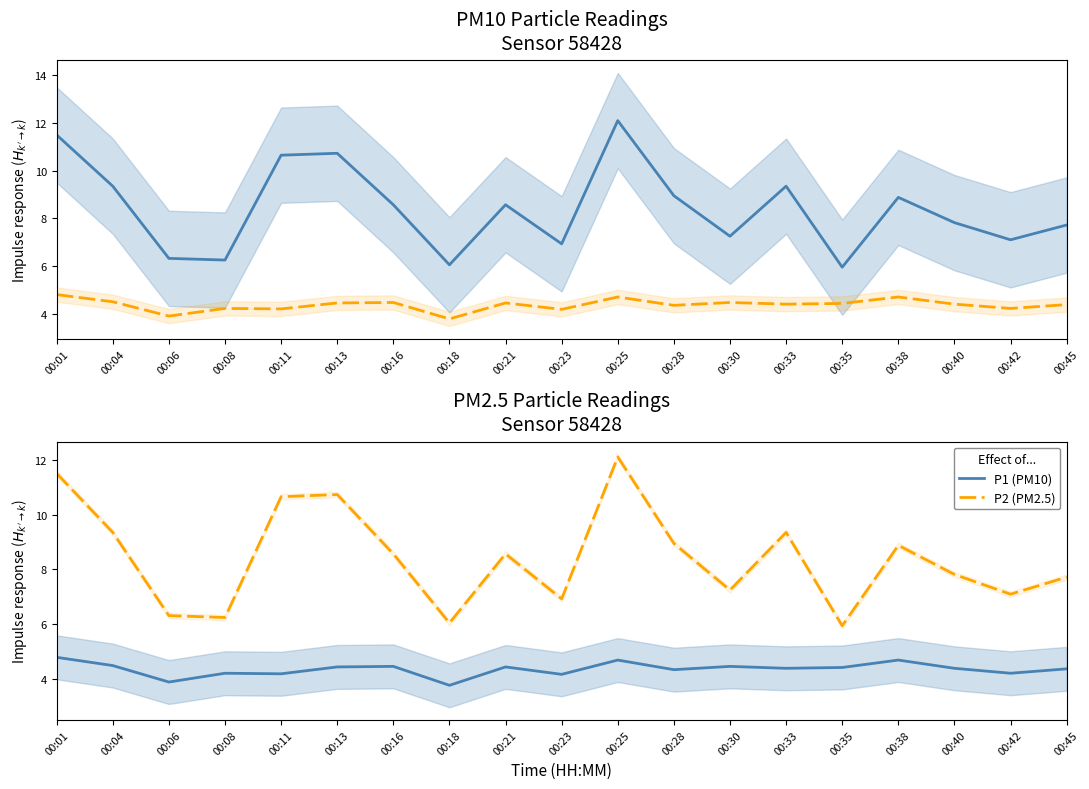

What is the lowest value of the P1 (PM10) series?

3.8